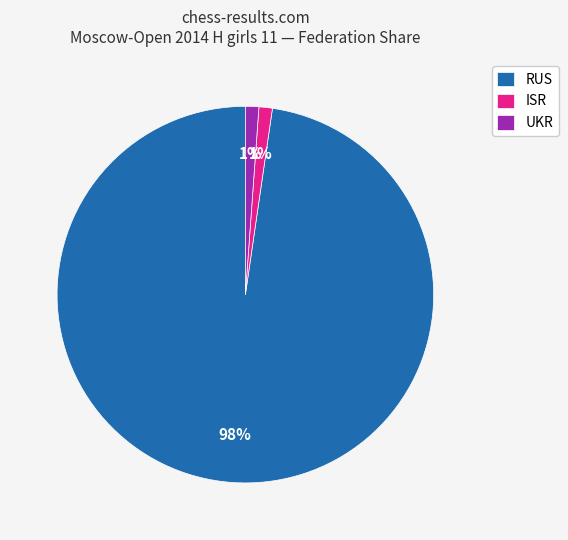

Combined, do ISR and RUS account for over 50%?

Yes